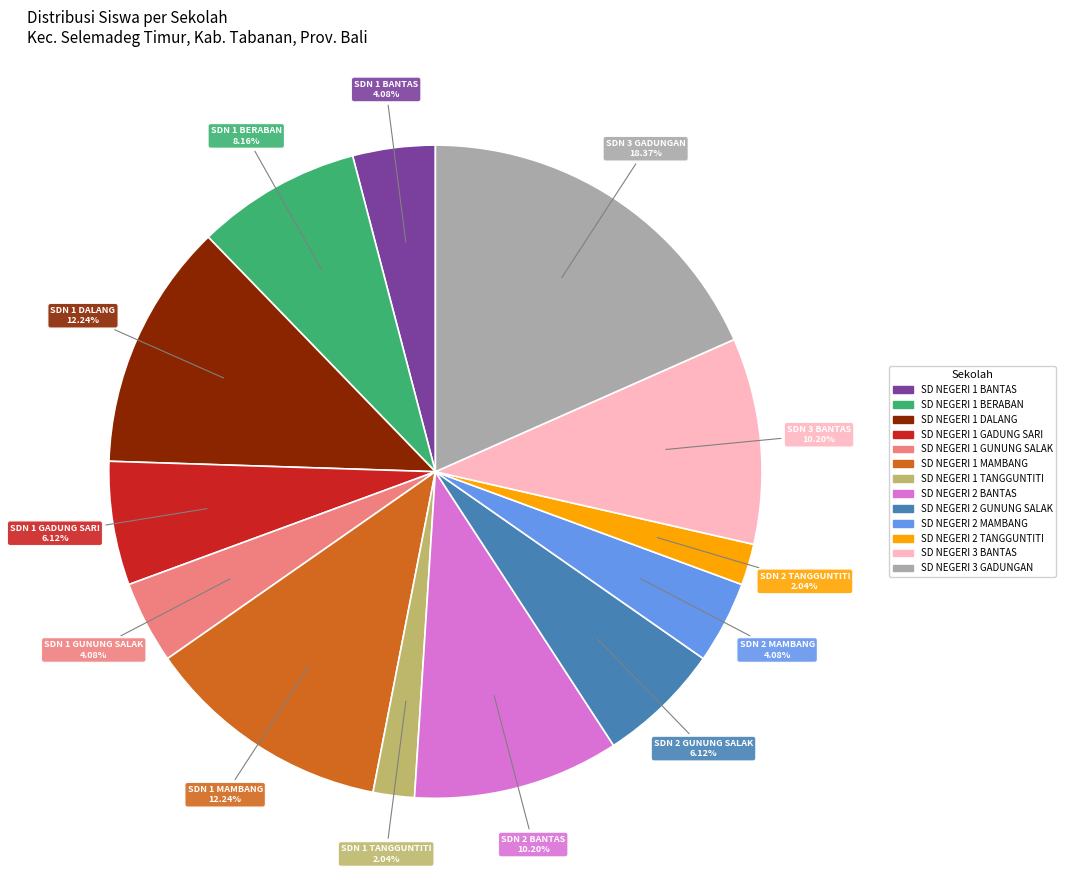

The SD NEGERI 1 MAMBANG slice represents 12% of the pie. True or false?

True